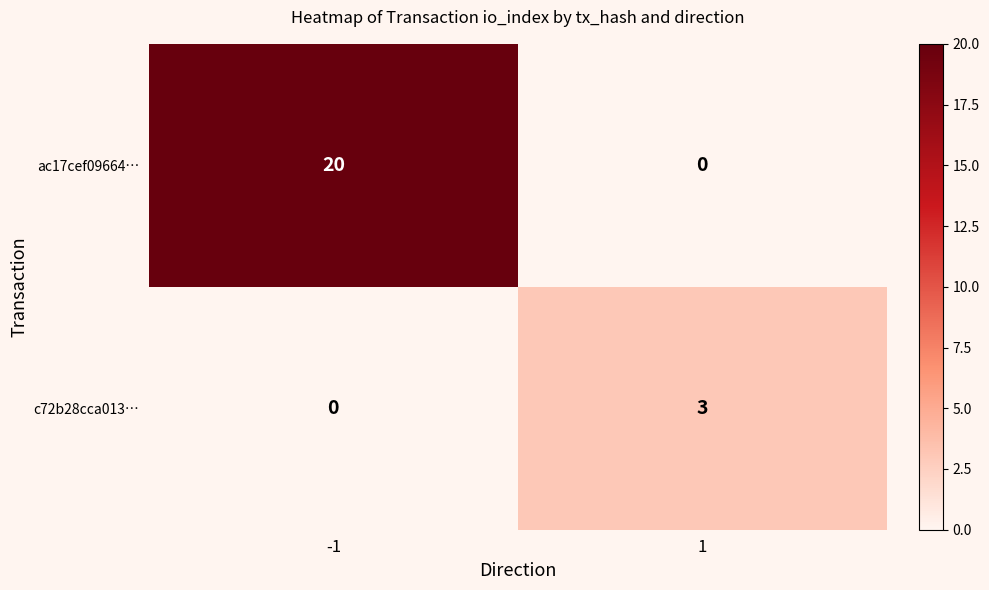

What is the difference between the c72b28cca013… values at -1 and 1?

3